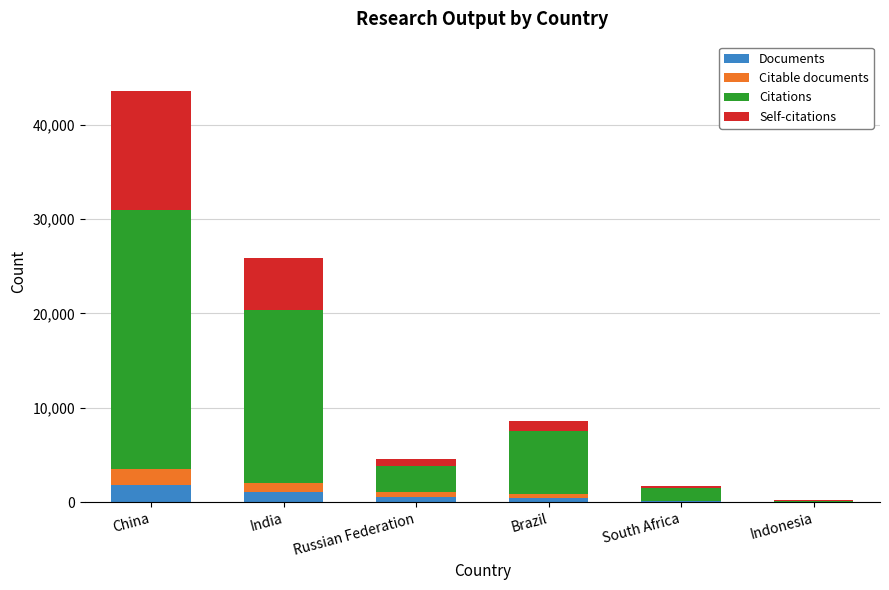

What is the total value across all series at China?

43567